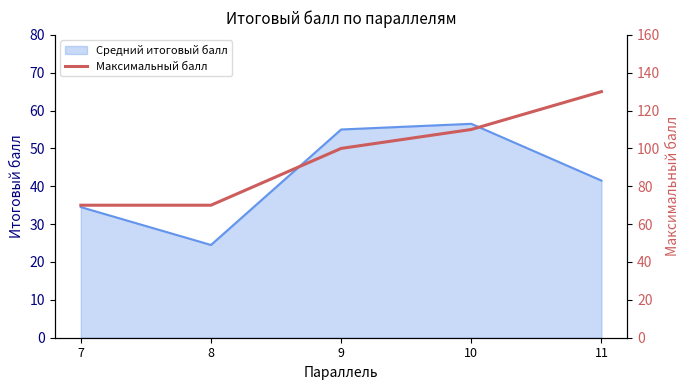

True or false: there are more than 1 points higher than both neighbors.

False